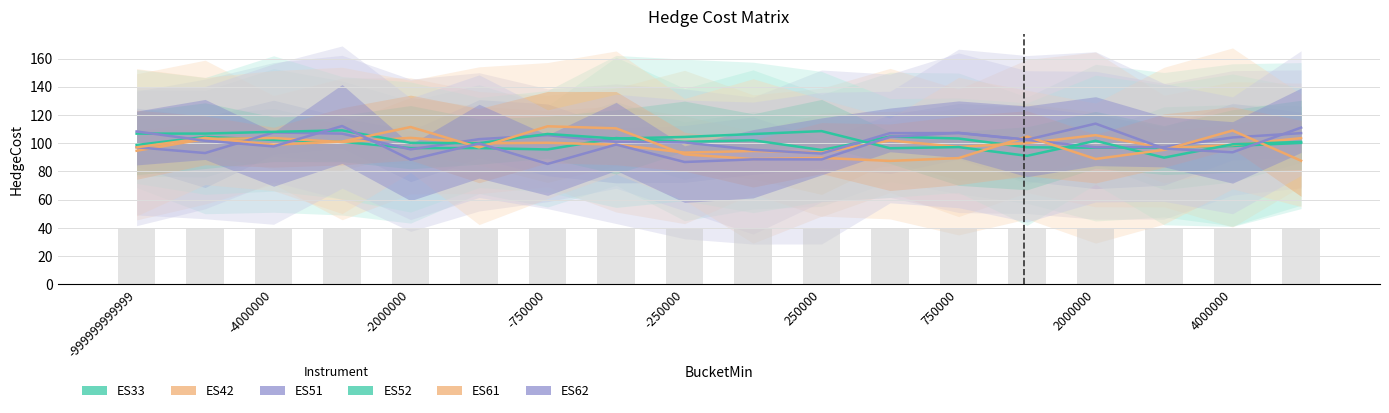

Between -4000000 and 13, which is larger?

-4000000